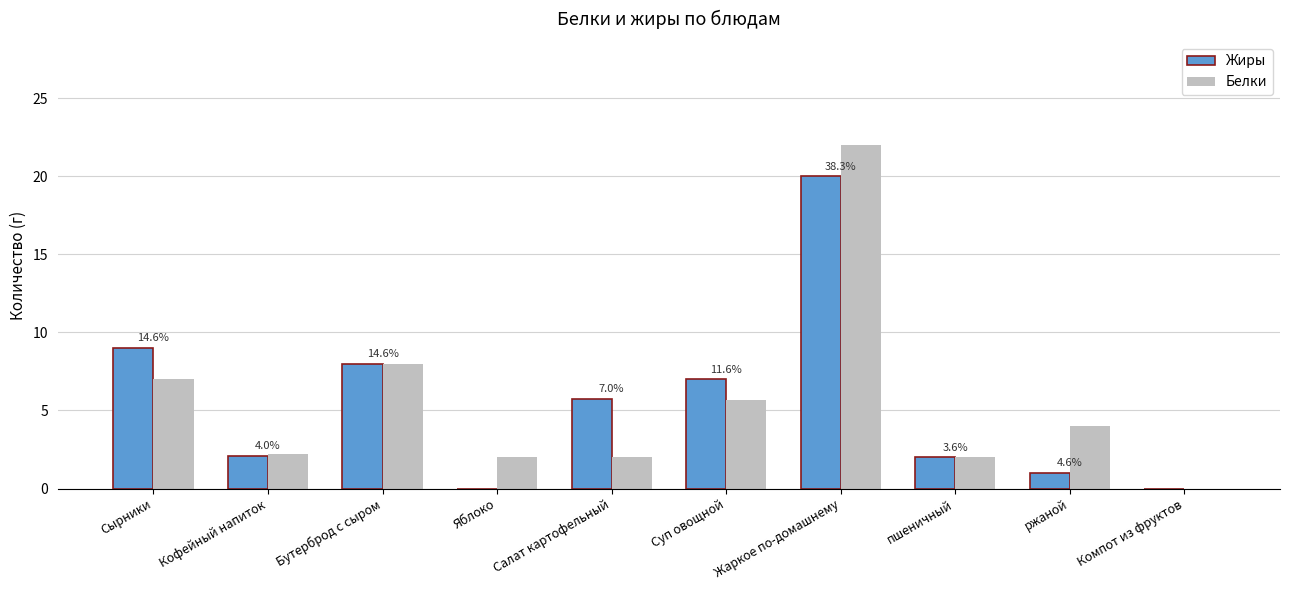

What is the approximate value of Жиры at Жаркое по-домашнему?

20.0